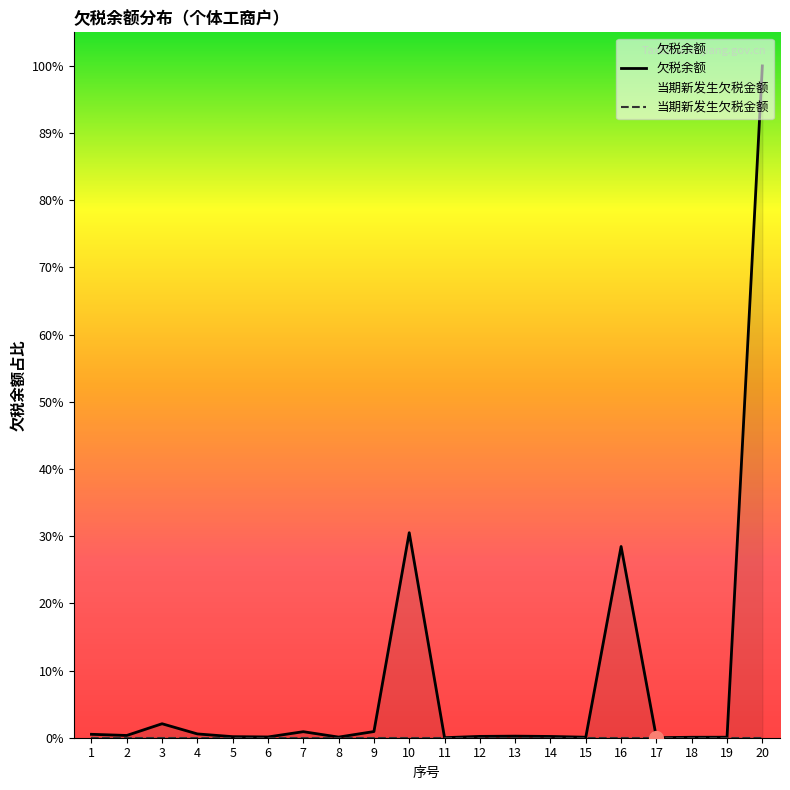

Reading left to right, what are all the values shown in this chart?

3000.0	1978.3	12261.8	3333.1	934.9	666.4	5294.6	551.8	5417.7	179878.7	41.0	1171.0	1390.0	1111.8	433.8	167789.1	14.4	411.6	450.0	589428.1